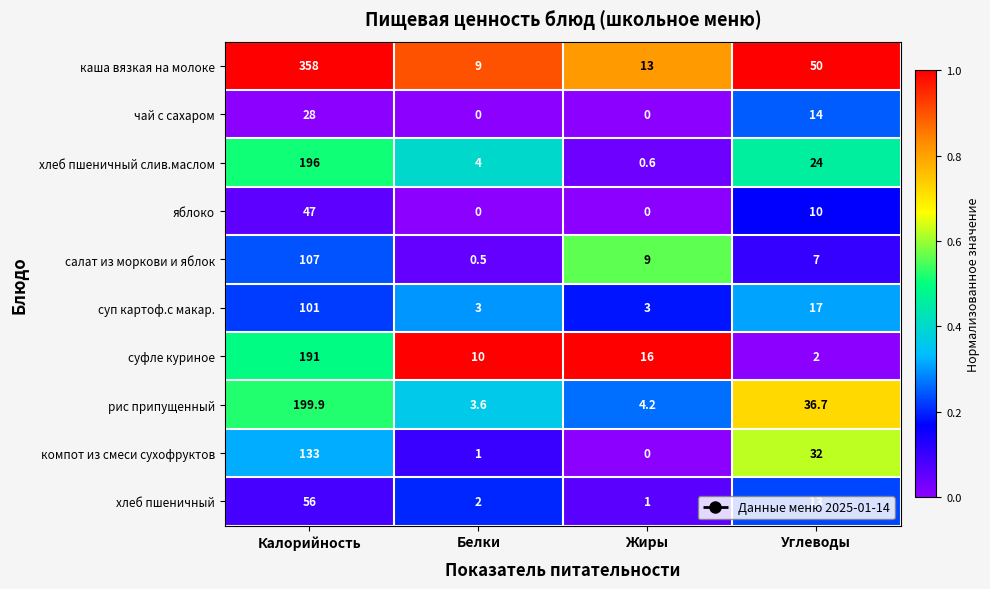

Between Белки and Жиры, which series saw the biggest shift?

салат из моркови и яблок